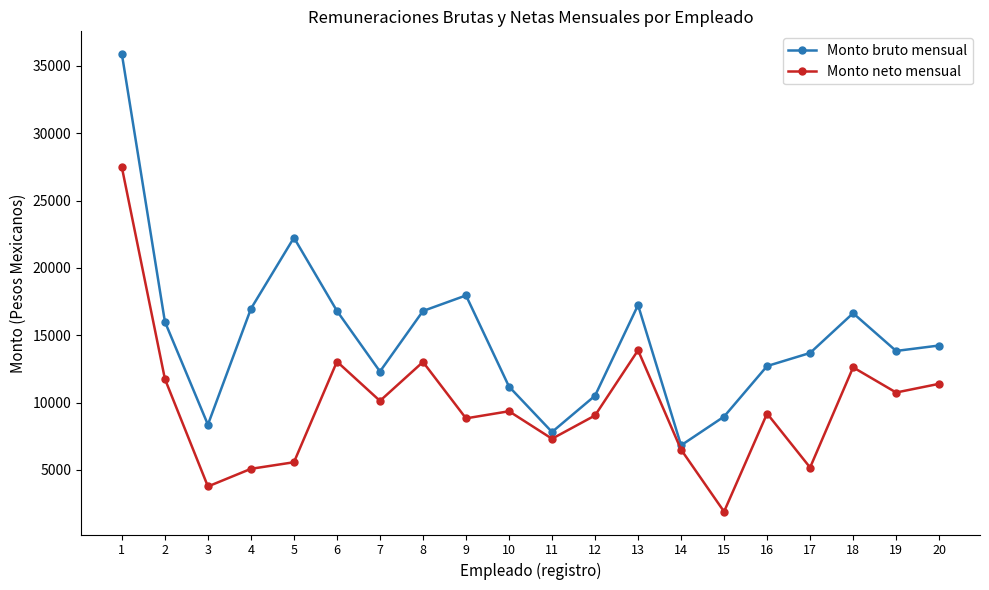

At which category is the sum across all series the highest?

1